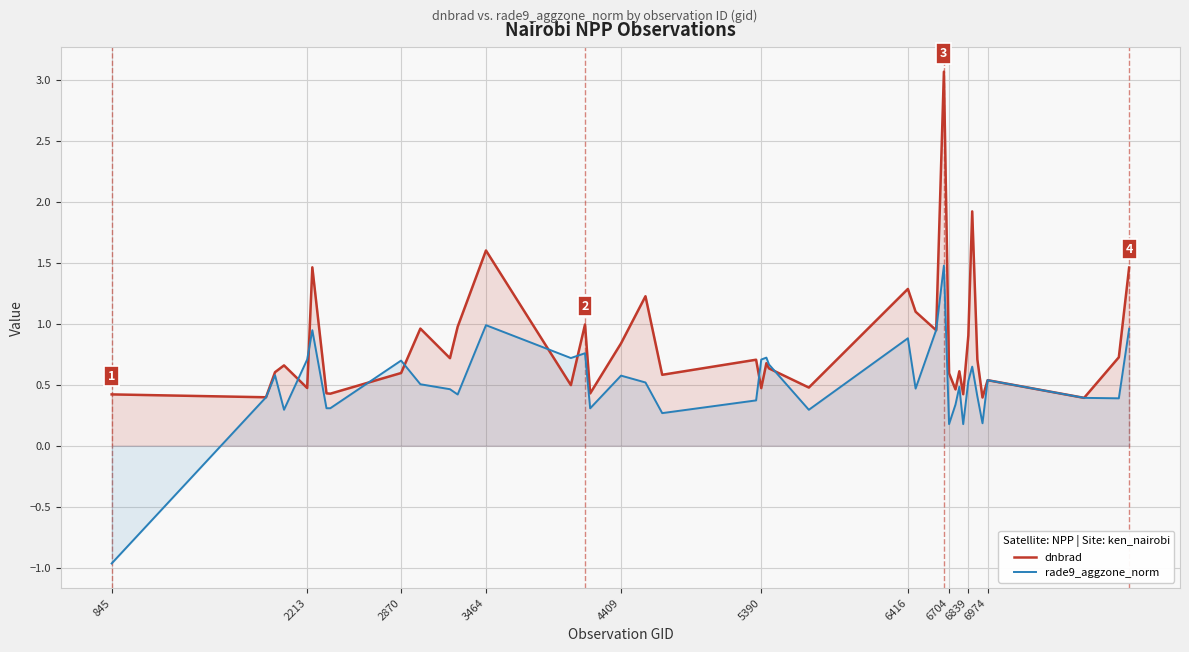

Which series has the largest total across all categories?

dnbrad